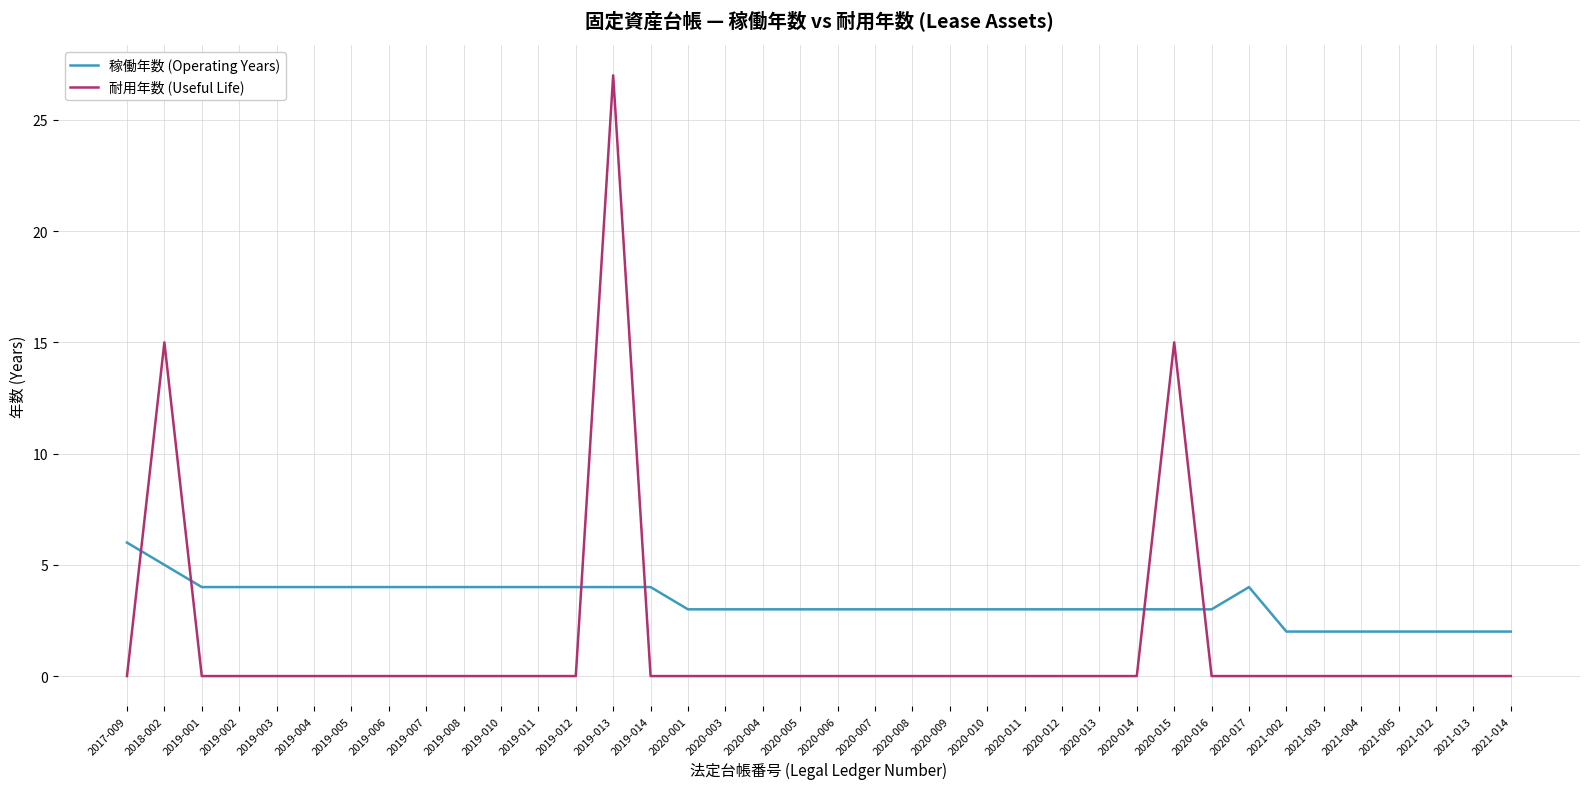

After their last crossing, which series has the higher values: 耐用年数 (Useful Life) or 稼働年数 (Operating Years)?

稼働年数 (Operating Years)